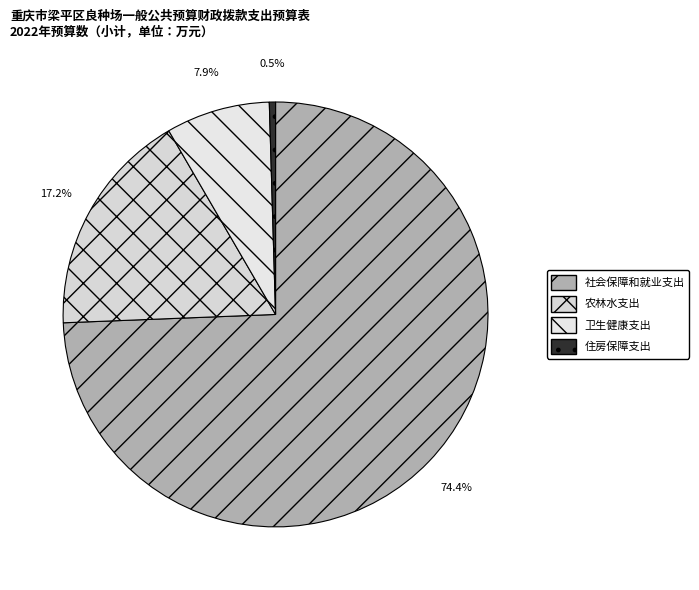

What is the change in value from 社会保障和就业支出 to 农林水支出?

-965.5